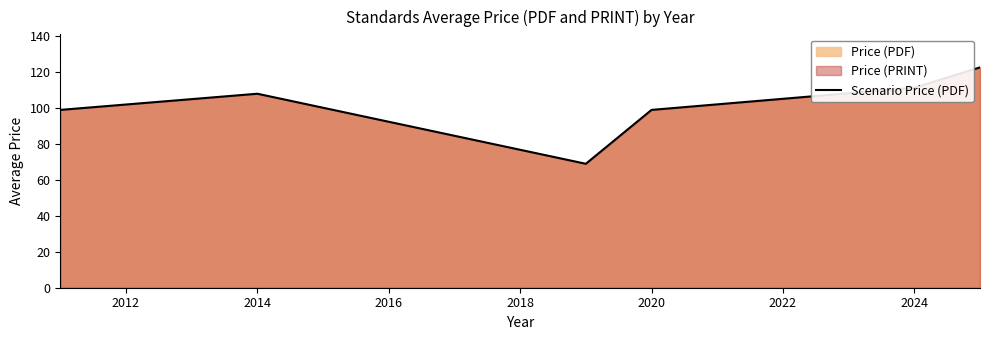

Does the chart have visible grid lines?

No